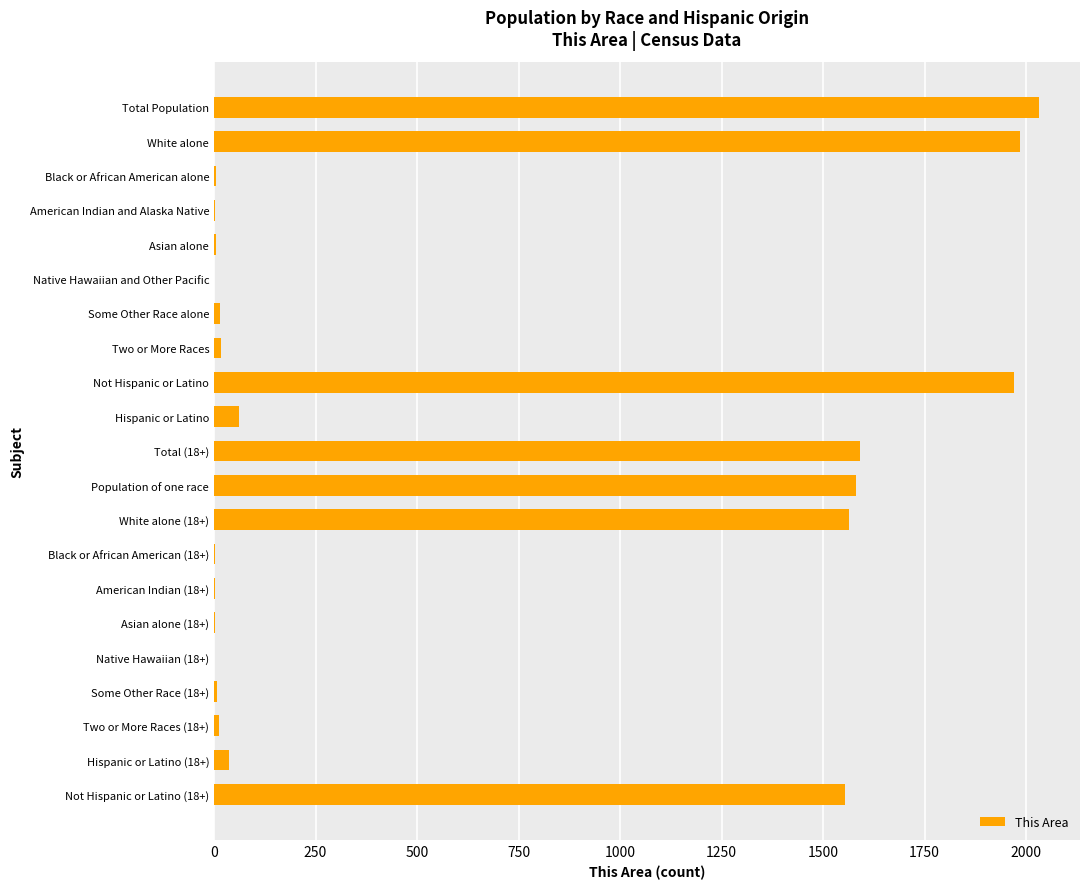

What is the sum of all values?

12446